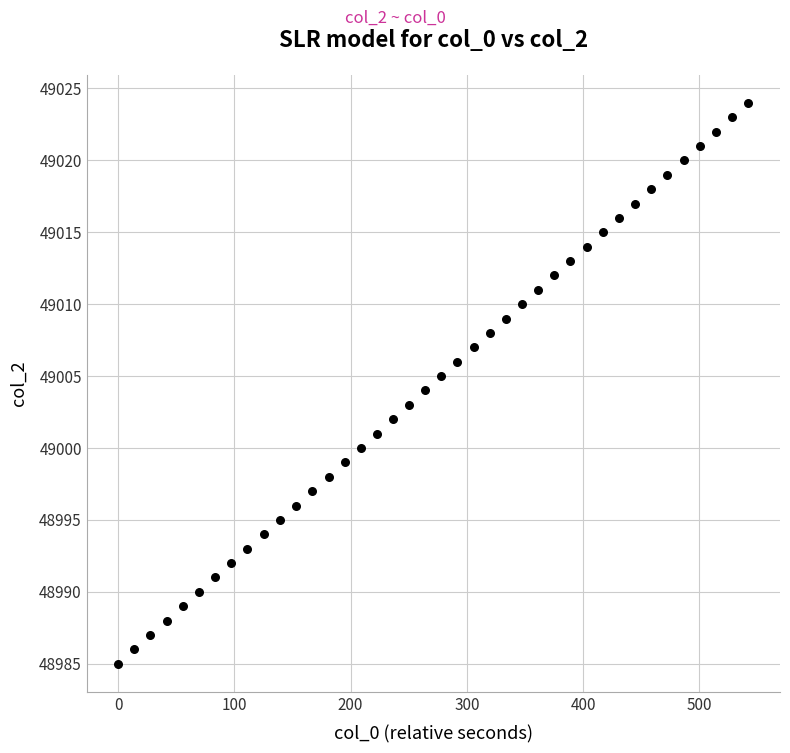

What is the range of Y values (max minus min)?

39